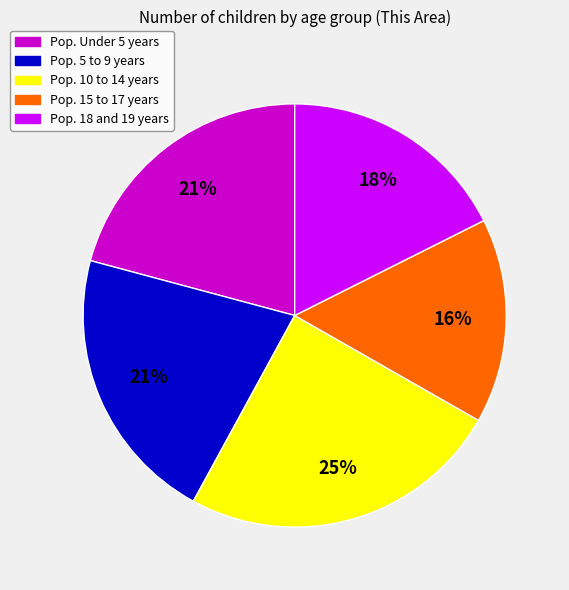

Which has a higher value, Pop. 15 to 17 years or Pop. 18 and 19 years?

Pop. 18 and 19 years